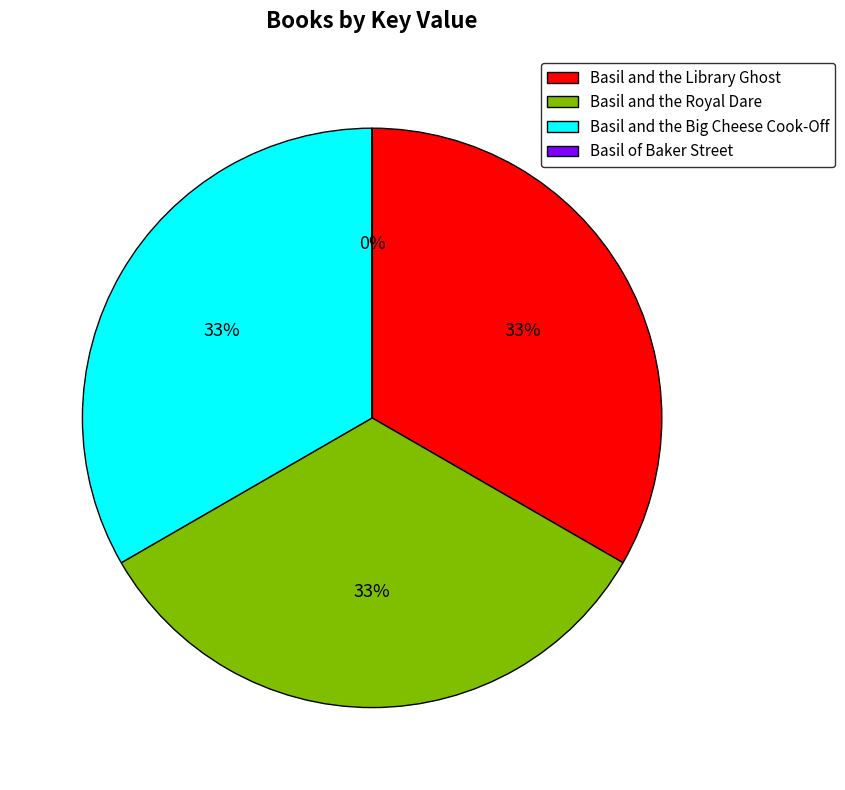

The Basil and the Big Cheese Cook-Off slice represents 33% of the pie. True or false?

True